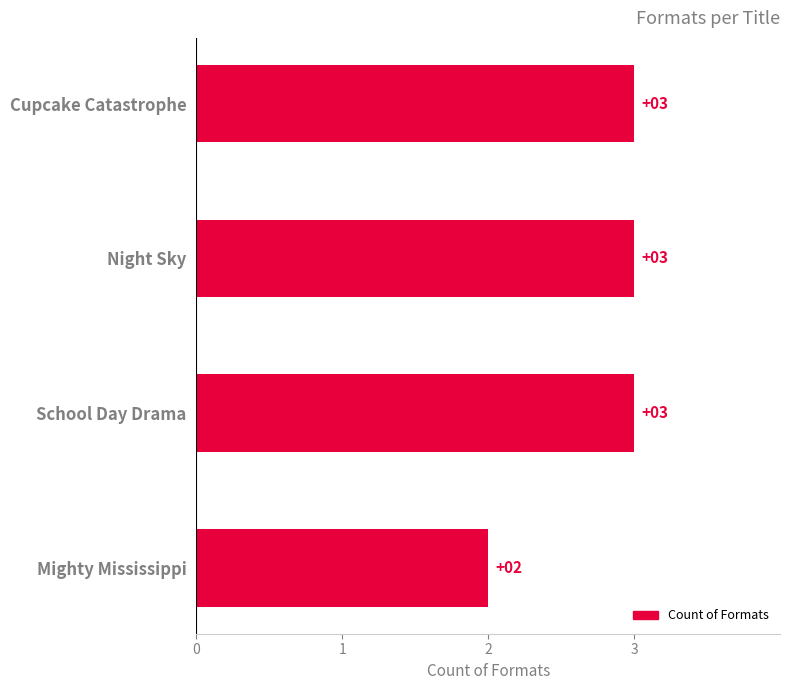

What is the average value?

3